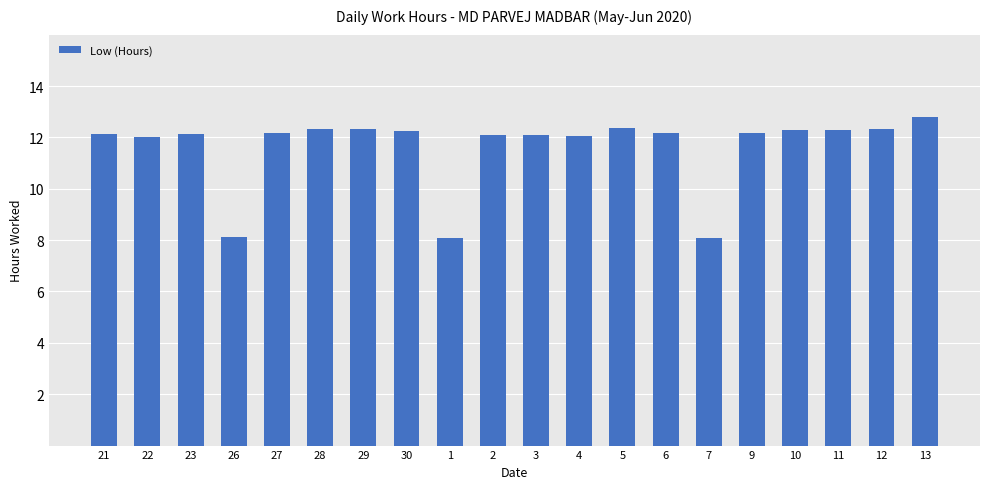

What is the greatest value displayed?

12.8